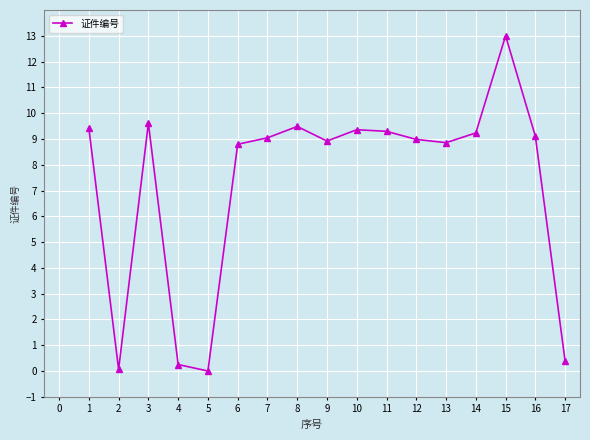

What is the change in value from 3 to 5?

-9.6